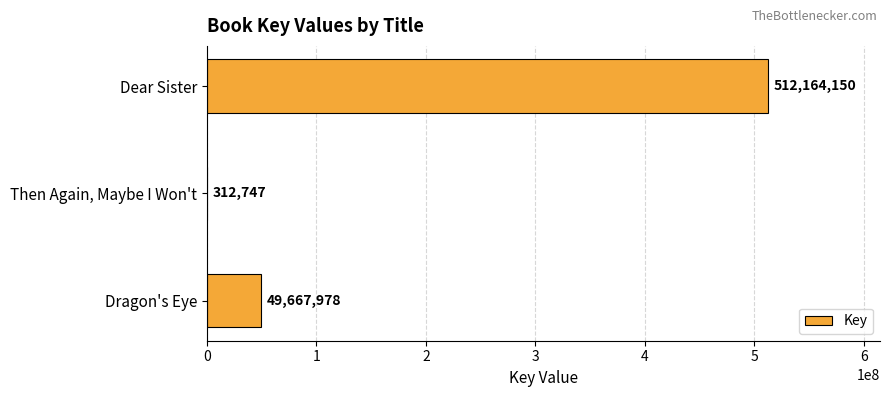

Which has a higher value, Dragon's Eye or Dear Sister?

Dear Sister